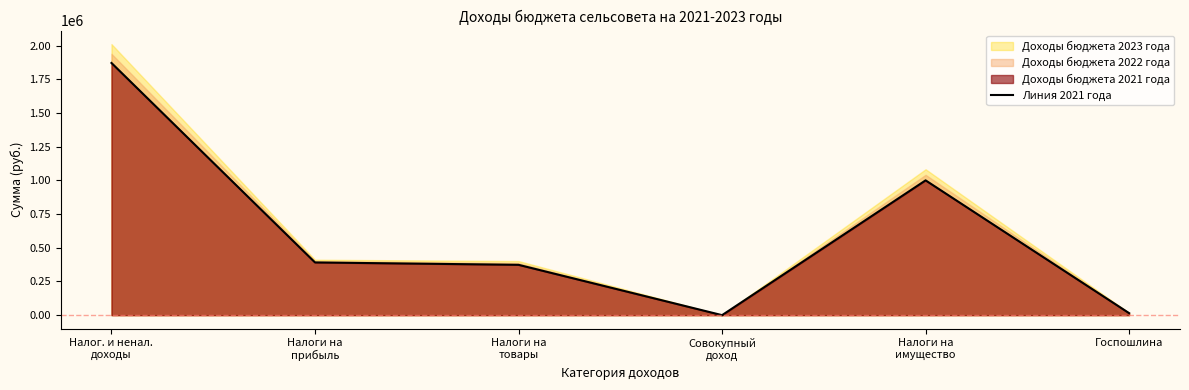

How many points are higher than both their immediate neighbors (excluding endpoints)?

1